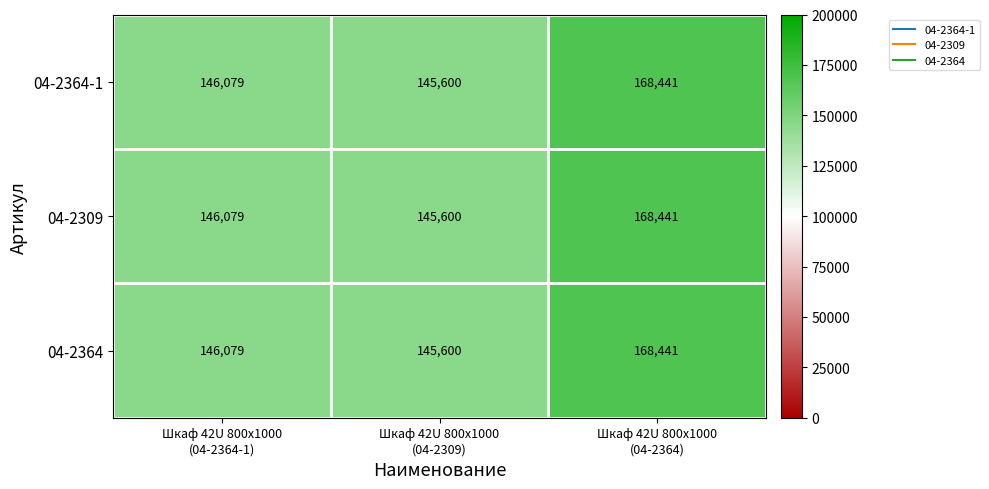

What is the total value across all series at Шкаф 42U 800х1000
(04-2309)?

436800